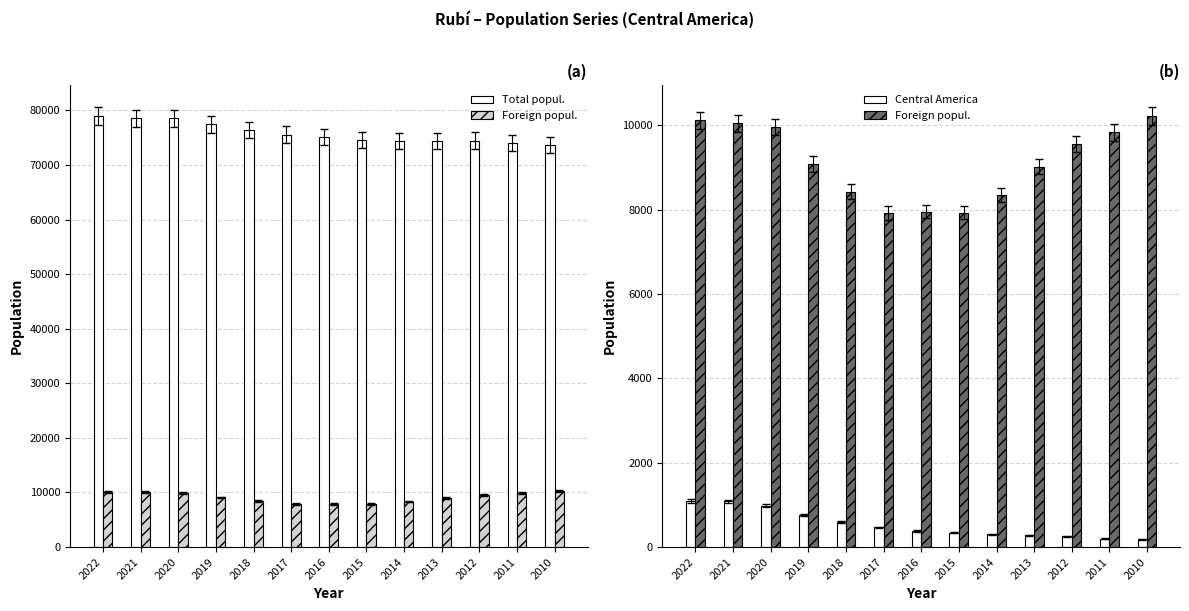

Rank the categories by Total popul. value from lowest to highest.

2010, 2011, 2014, 2013, 2012, 2015, 2016, 2017, 2018, 2019, 2021, 2020, 2022